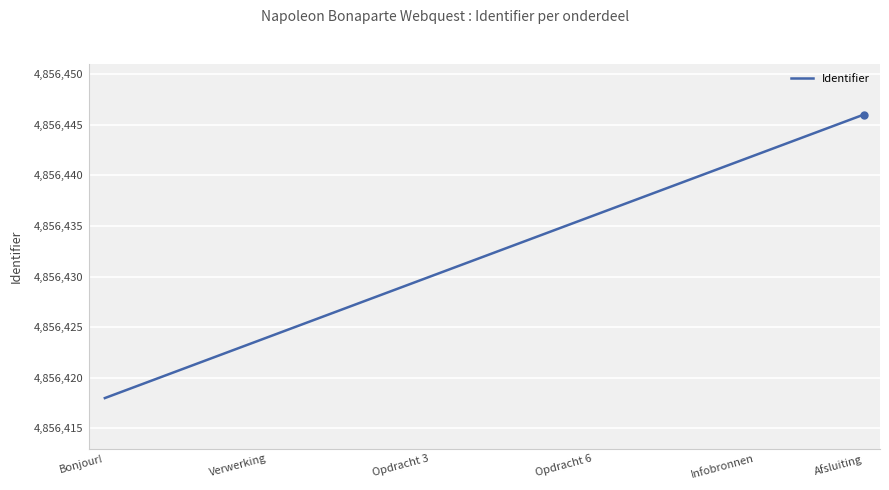

What is the smallest value displayed?

4856418.0